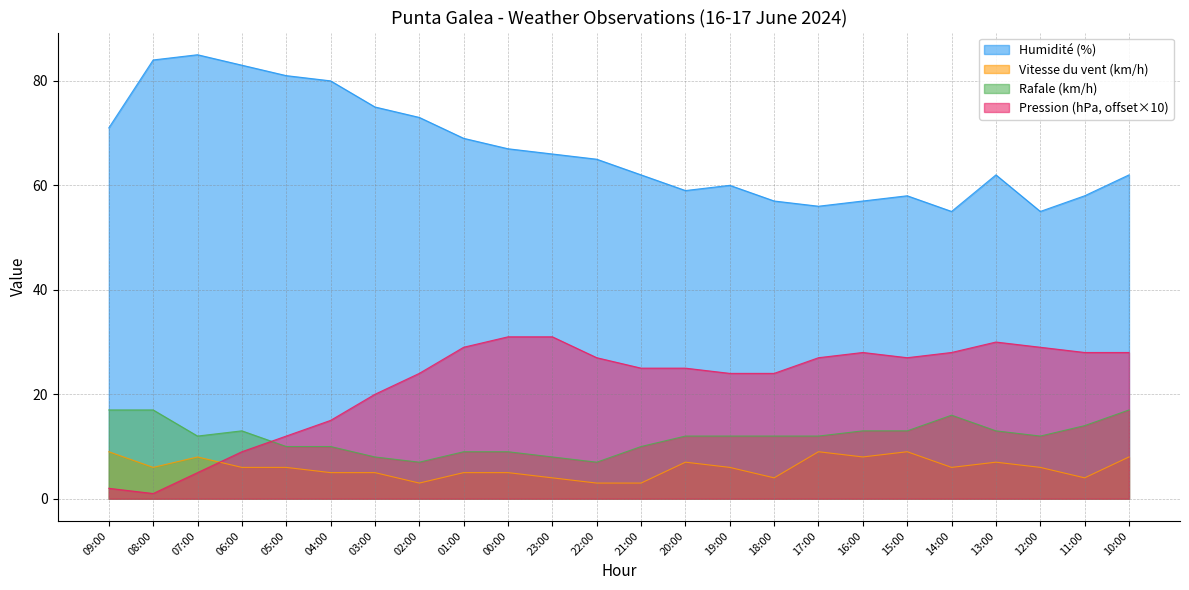

What is the spread (max minus min) of values at 07:00?

80.0